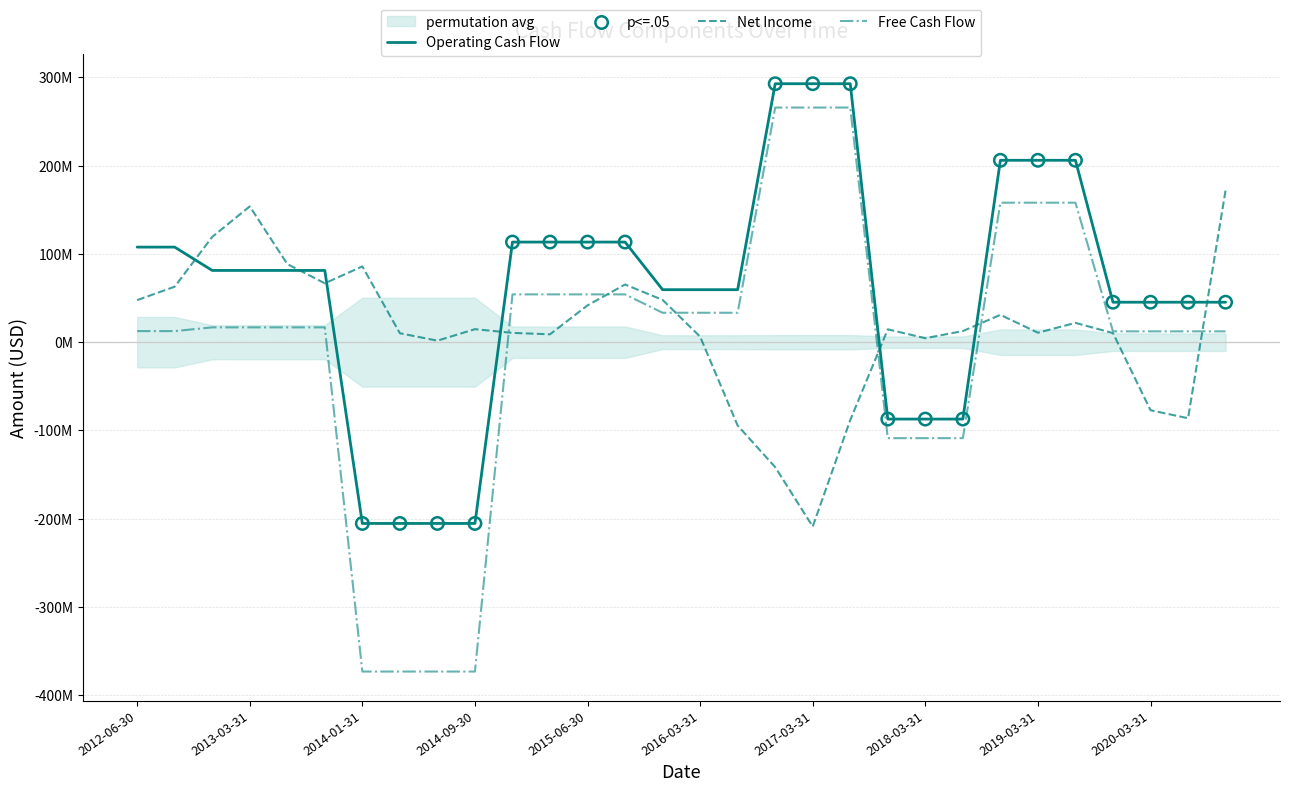

Is the value of Operating Cash Flow at 2017-03-31 greater than the value of Net Income at 2013-01-31?

Yes